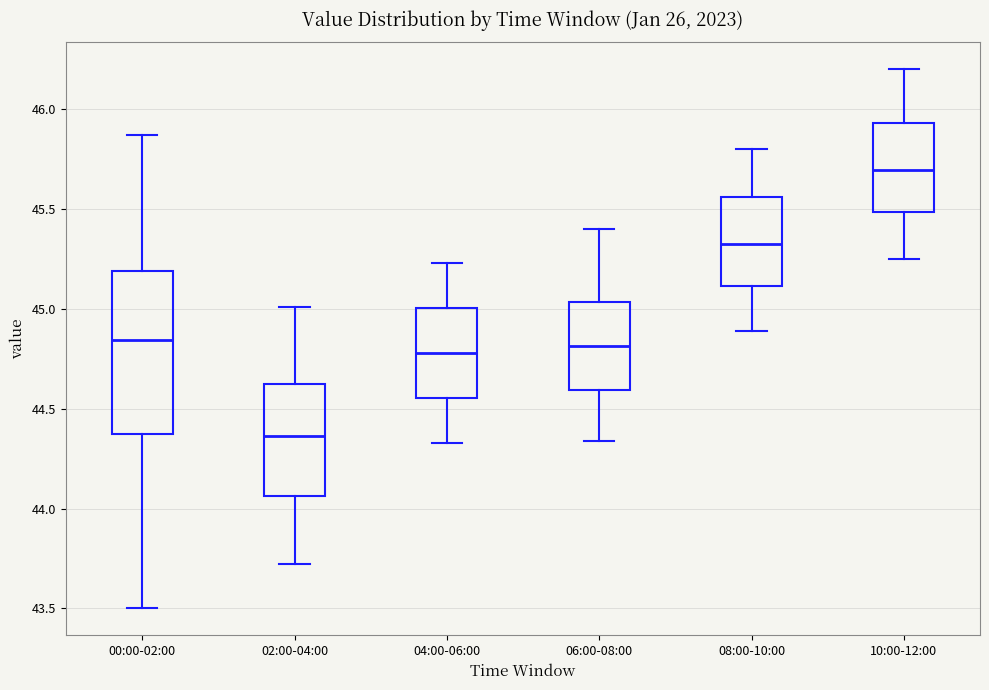

Reading left to right, read every box against the y-axis: the position of its median line, the range the box covers, and the ends of its whiskers. The values are not printed on the chart, so give them approximately, as read against the axis.

00:00-02:00: median 44.85, box 44.35 to 45.20, whiskers 43.50 to 45.85
02:00-04:00: median 44.35, box 44.05 to 44.60, whiskers 43.70 to 45.00
04:00-06:00: median 44.80, box 44.55 to 45.00, whiskers 44.35 to 45.25
06:00-08:00: median 44.80, box 44.60 to 45.05, whiskers 44.35 to 45.40
08:00-10:00: median 45.35, box 45.10 to 45.55, whiskers 44.90 to 45.80
10:00-12:00: median 45.70, box 45.50 to 45.95, whiskers 45.25 to 46.20